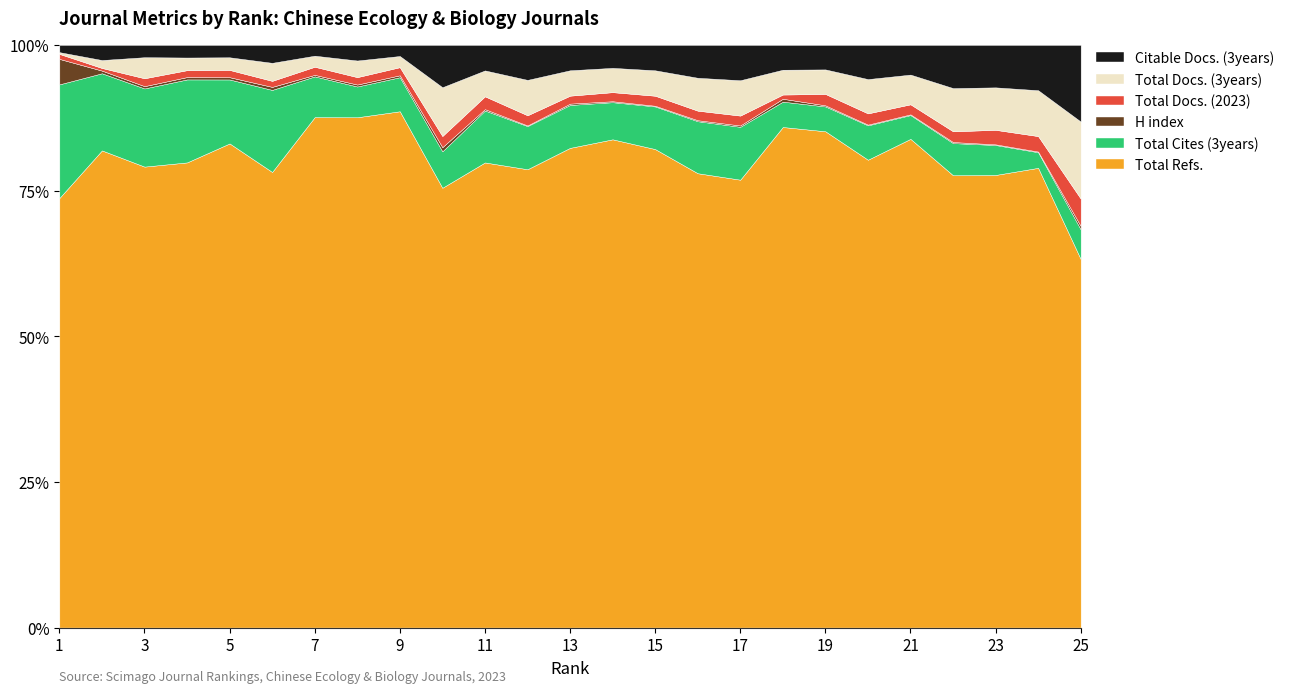

True or false: Total Docs. (2023) and Total Cites (3years) cross at least once.

False